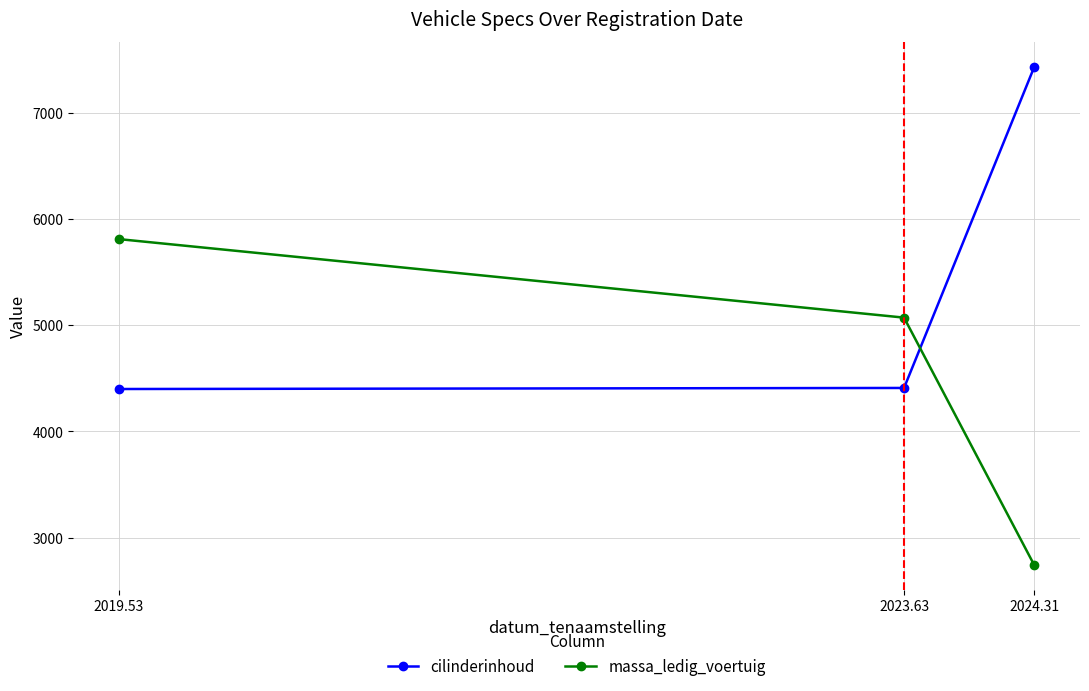

What is the sum of all massa_ledig_voertuig values?

13626